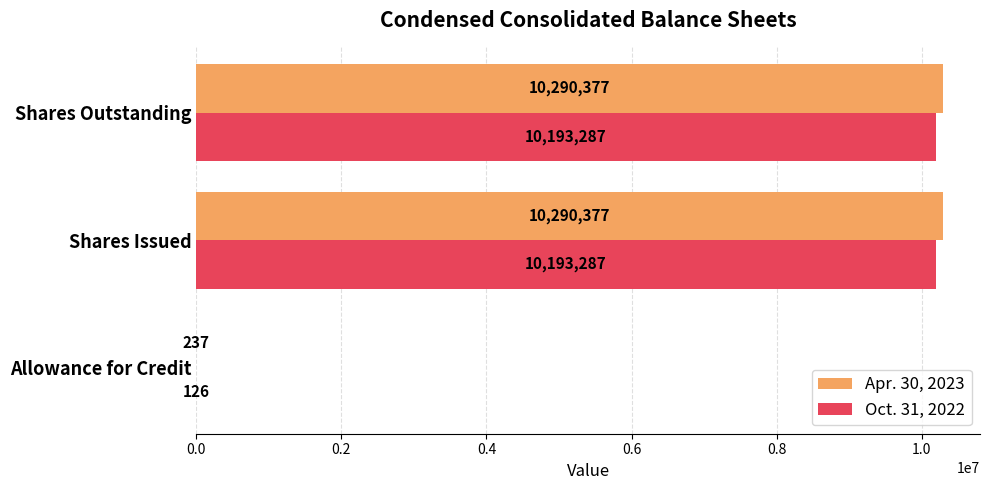

What is the sum of the Apr. 30, 2023 values at Shares Issued and Allowance for Credit?

10290614